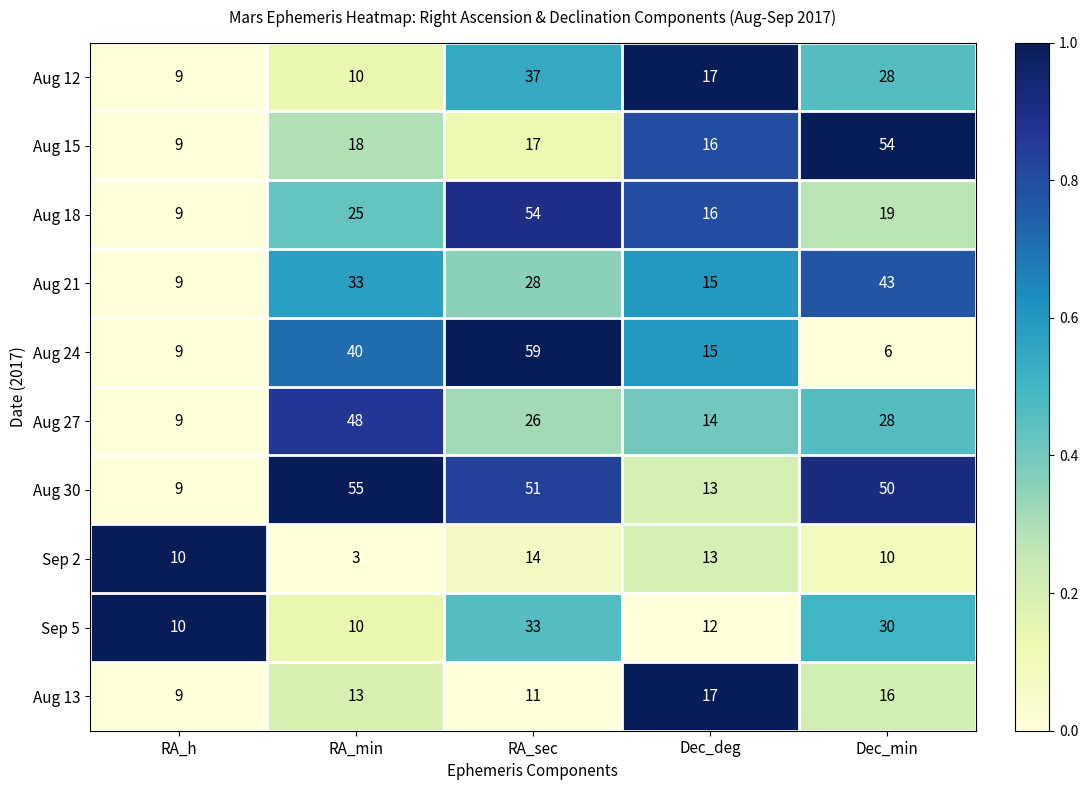

What is the difference between the maximum and second lowest values in the Aug 30 series?

42